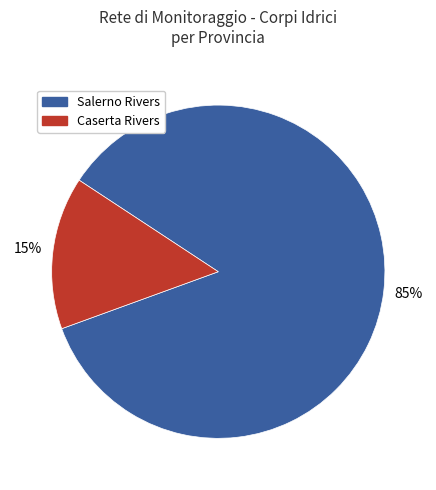

Does any single category account for the majority?

Yes